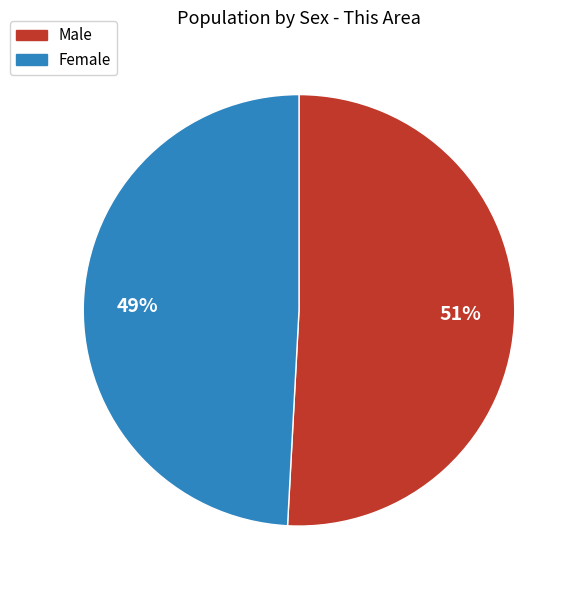

To the nearest percent, what portion does Female represent?

49%